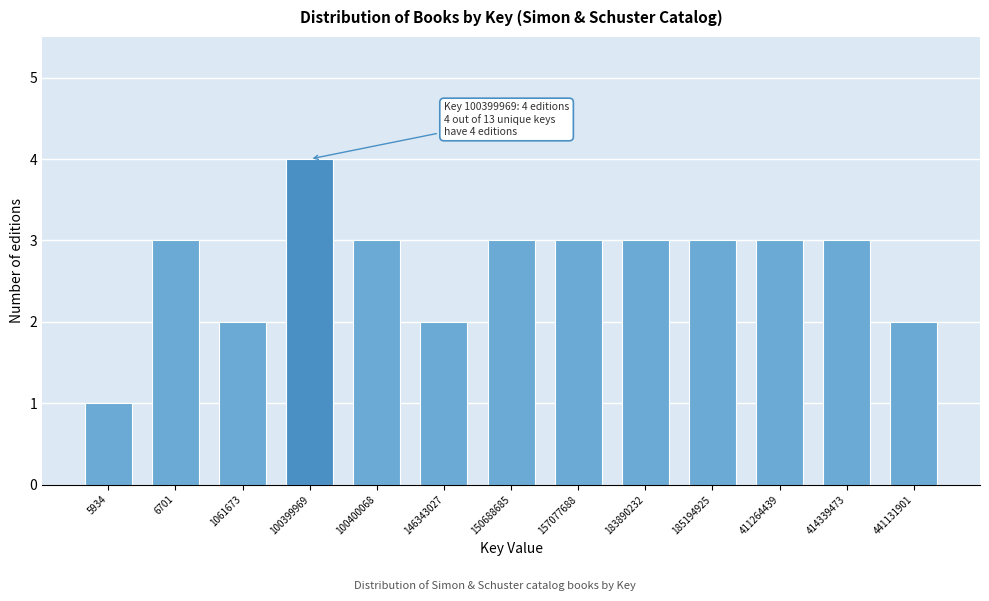

Reading left to right, transcribe all the data shown in this chart.

5934=1	6701=3	1061673=2	100399969=4	100400068=3	146343027=2	150688685=3	157077688=3	183890232=3	185194925=3	411264439=3	414339473=3	441131901=2